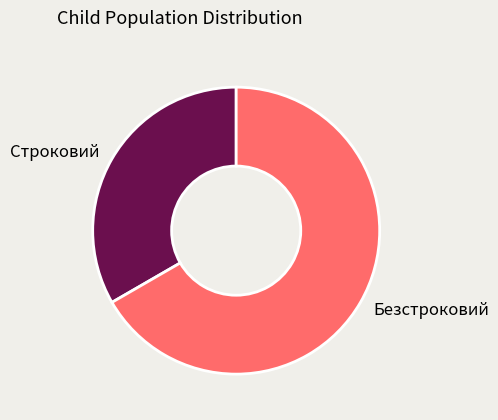

Which has a higher value, Строковий or Безстроковий?

Безстроковий